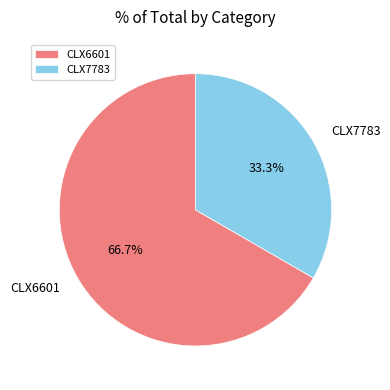

To the nearest percent, what is the difference between the CLX6601 and CLX7783 slice percentages?

33%